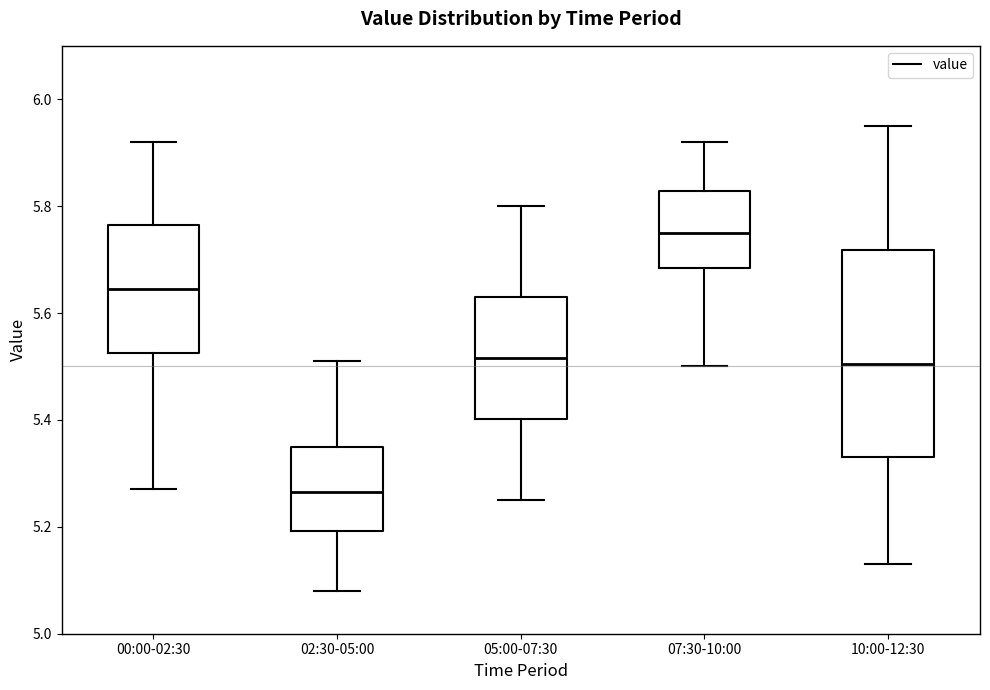

Reading left to right, transcribe this box plot: for each box, give where its median line is, the range the box spans, and where its two whiskers end, as read against the y-axis. The values are not printed on the chart, so give them approximately, as read against the axis.

00:00-02:30: median 5.64, box 5.52 to 5.76, whiskers 5.28 to 5.92
02:30-05:00: median 5.26, box 5.20 to 5.36, whiskers 5.08 to 5.52
05:00-07:30: median 5.52, box 5.40 to 5.64, whiskers 5.26 to 5.80
07:30-10:00: median 5.76, box 5.68 to 5.82, whiskers 5.50 to 5.92
10:00-12:30: median 5.50, box 5.34 to 5.72, whiskers 5.14 to 5.96